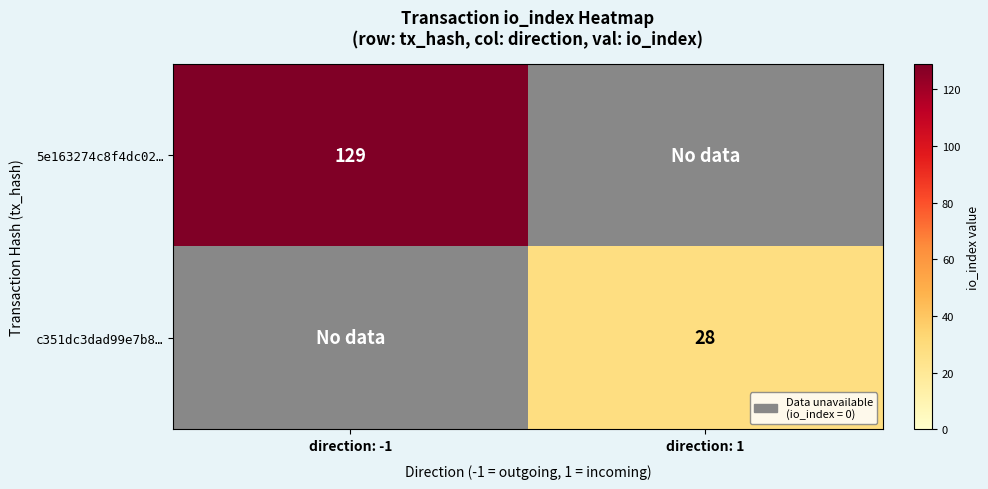

True or false: 5e163274c8f4dc02… has a value of 129 at direction: -1.

True